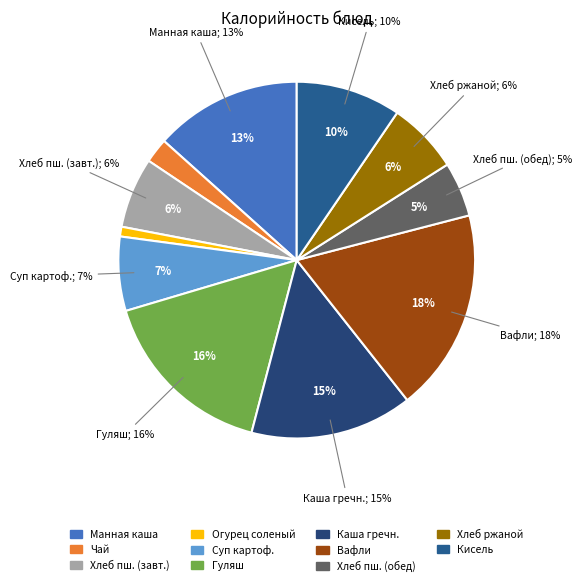

Count the number of slices in the pie.

11